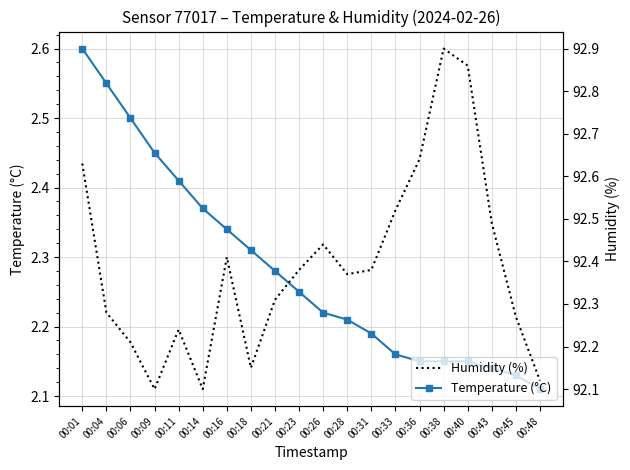

Rank the series by their average value, from lowest to highest.

Temperature (°C), Humidity (%)